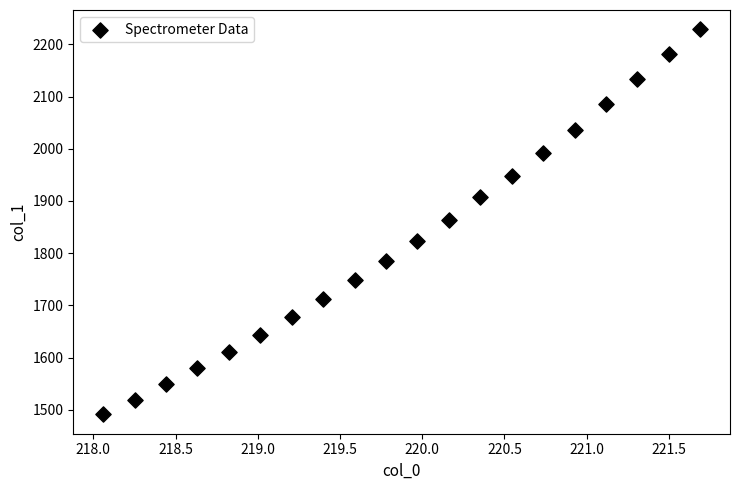

What is the range of X values (max minus min)?

3.6